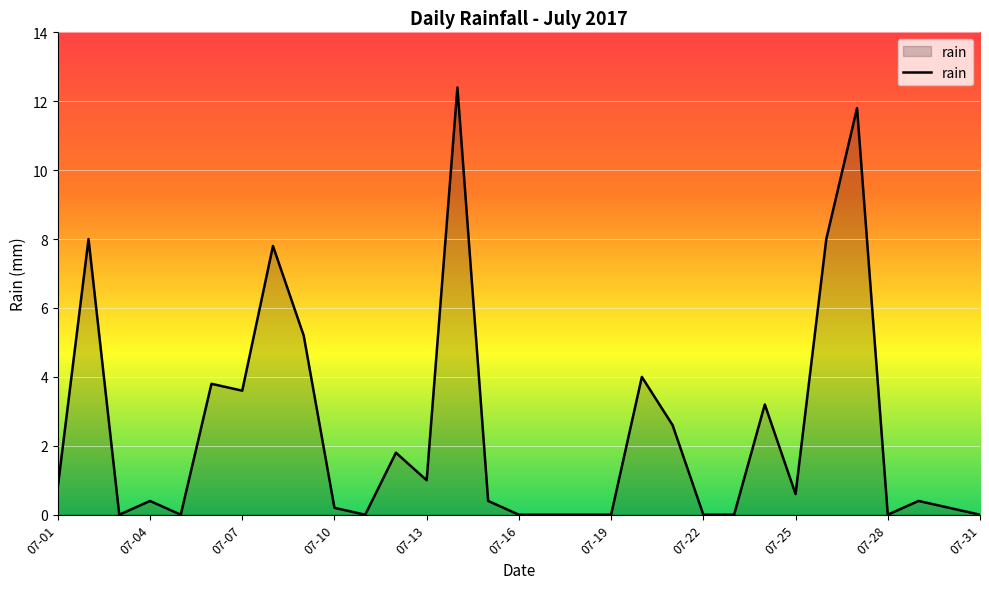

How many lines are shown in the chart?

1